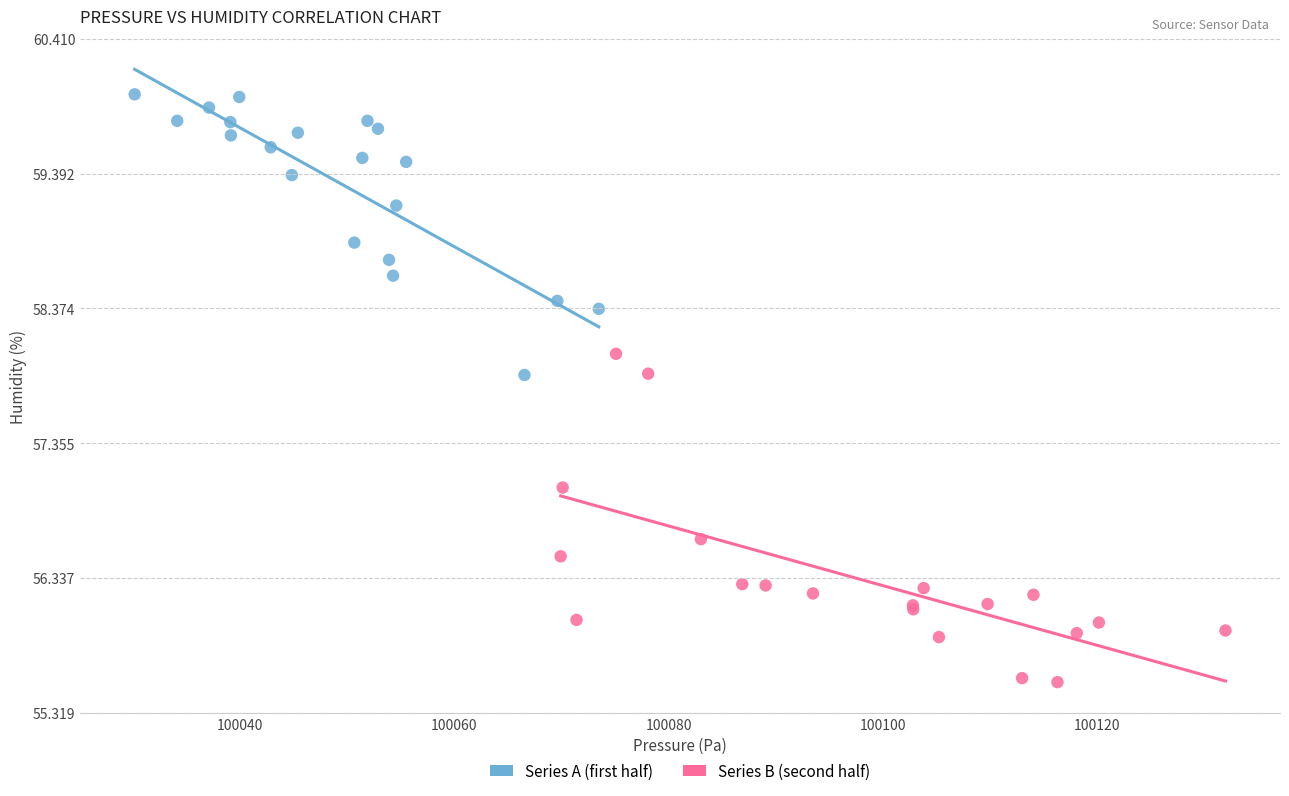

Which series reaches the minimum Y coordinate?

Series B (second half)